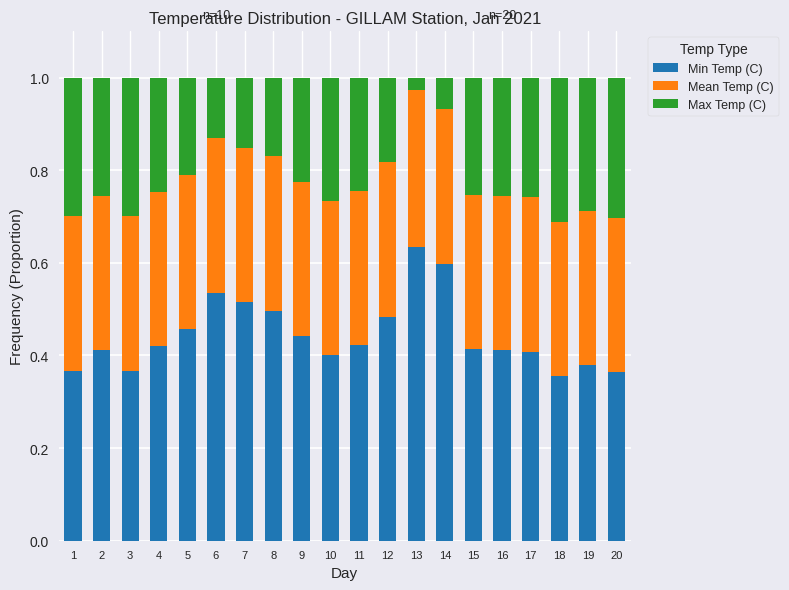

How many Min Temp (C) values are between 0 and 1?

20